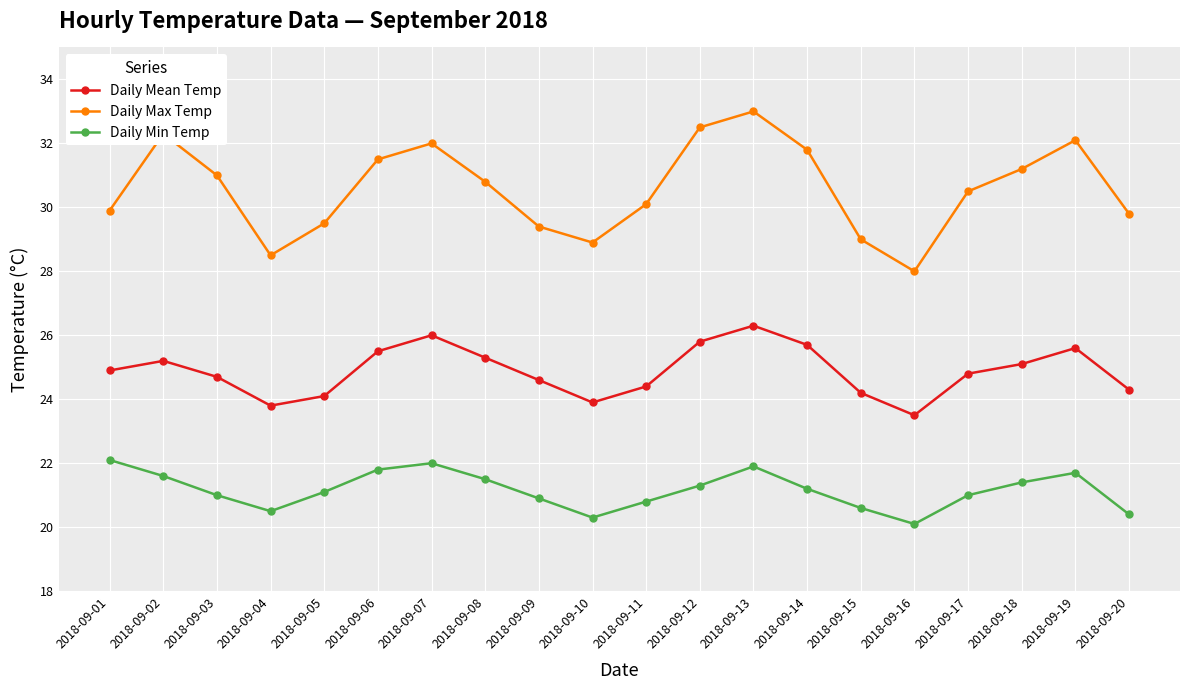

What is the total value across all series at 2018-09-19?

79.4